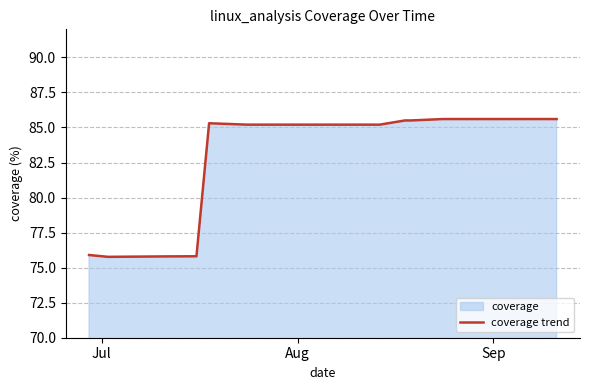

What is the smallest value displayed?

75.8